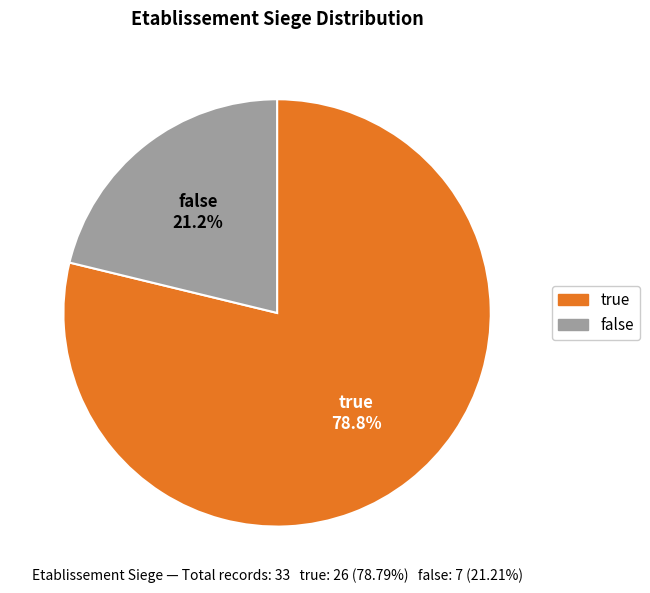

What is the ratio of the value at false to the value at true?

0.3